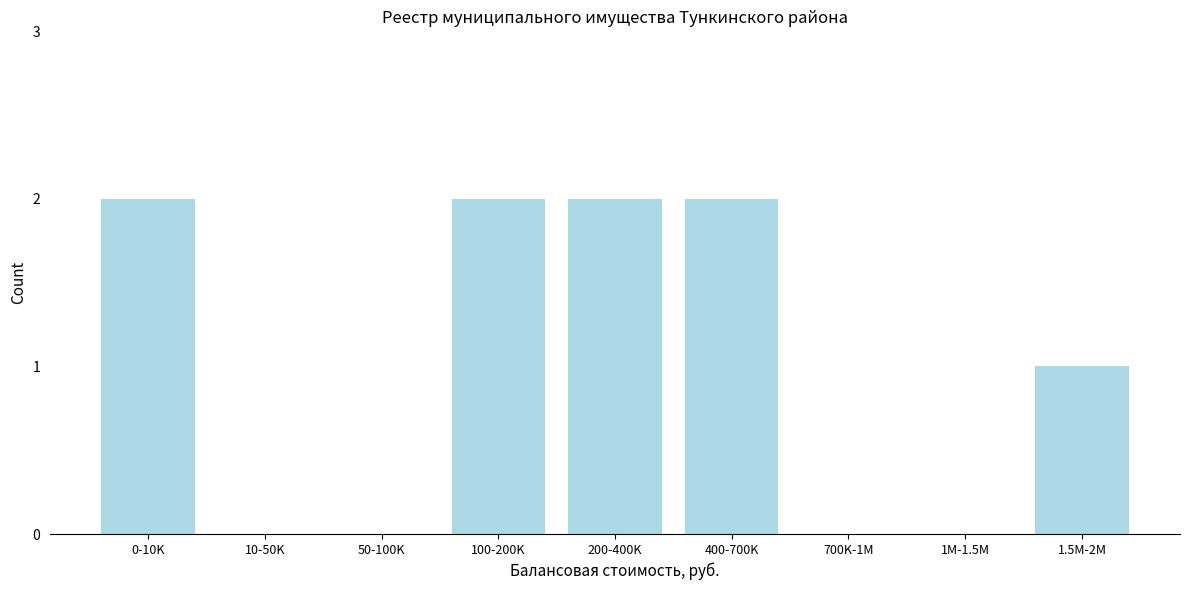

Reading left to right, list all the values displayed in this chart.

0-10K=2	10-50K=0	50-100K=0	100-200K=2	200-400K=2	400-700K=2	700K-1M=0	1M-1.5M=0	1.5M-2M=1